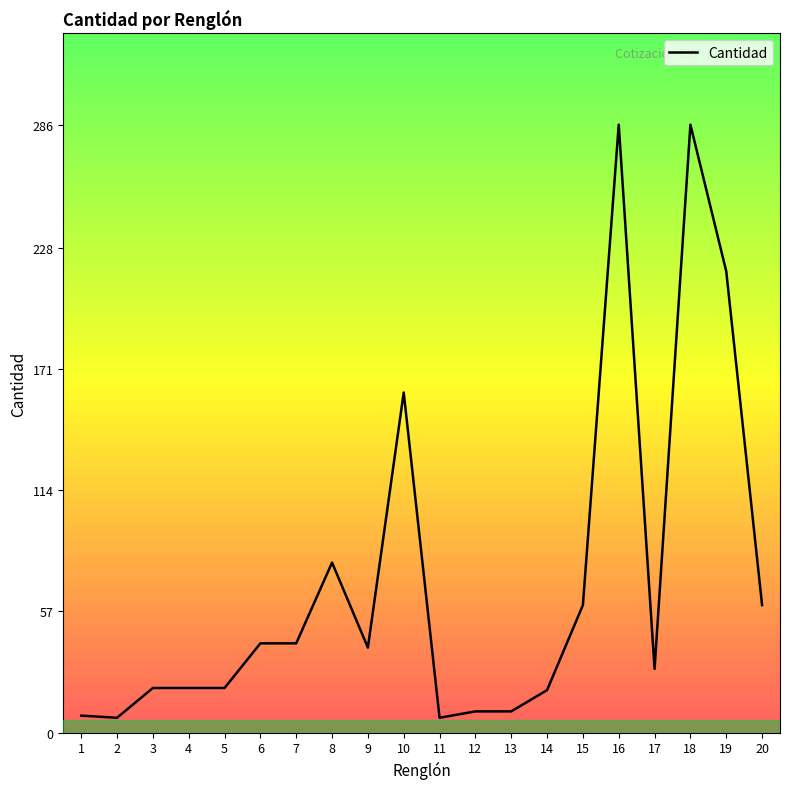

Does the chart display data point markers on the line(s)?

No